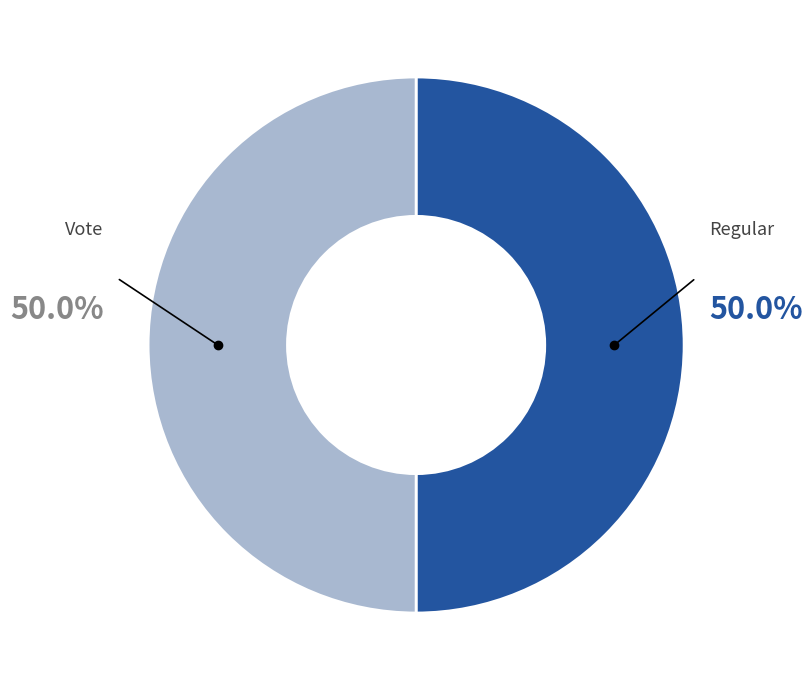

Is the sum of Regular and Vote greater than half?

Yes